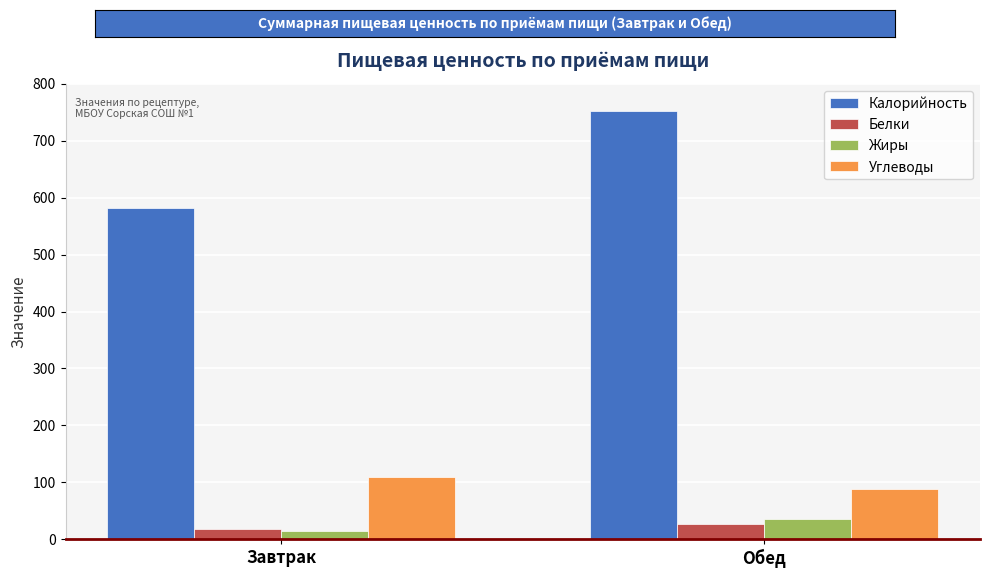

List the series in order of their peak value, highest first.

Калорийность, Углеводы, Жиры, Белки